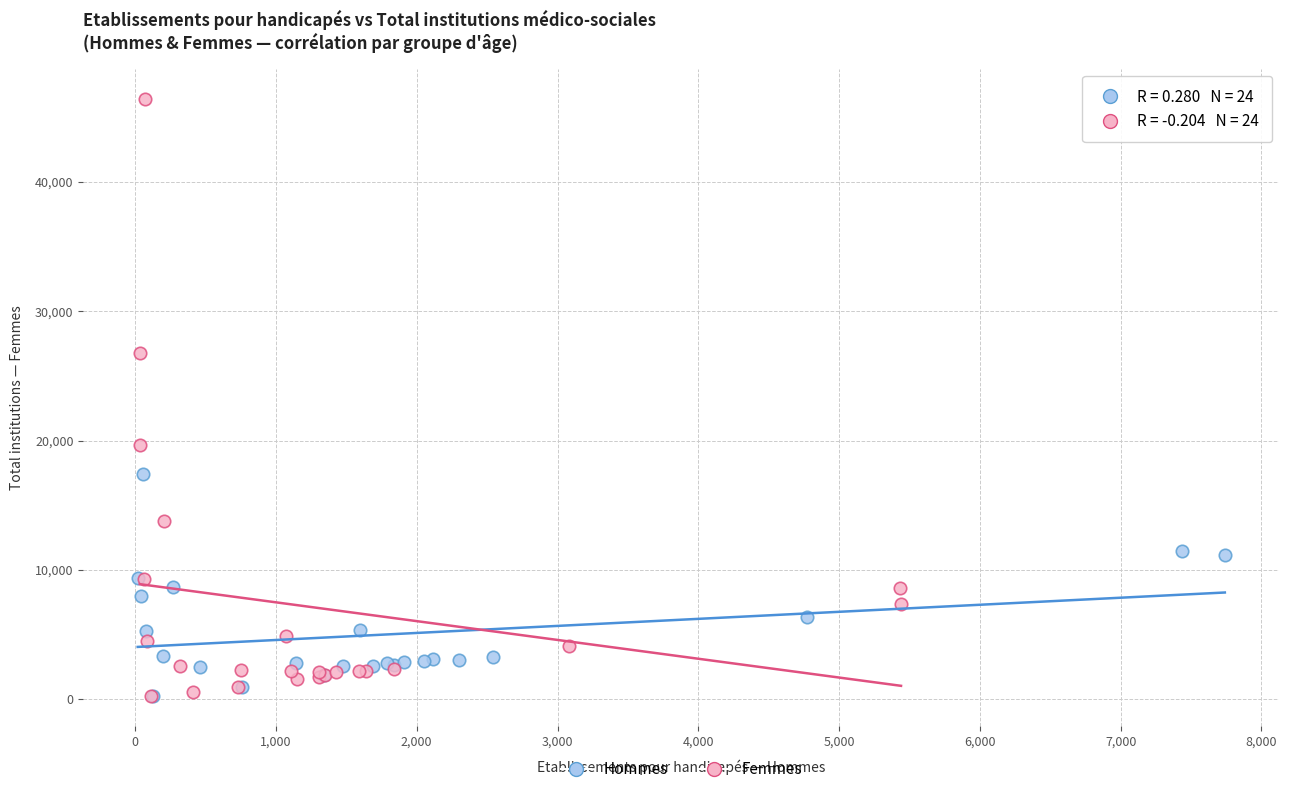

Which series has the largest Y range (max minus min)?

Femmes